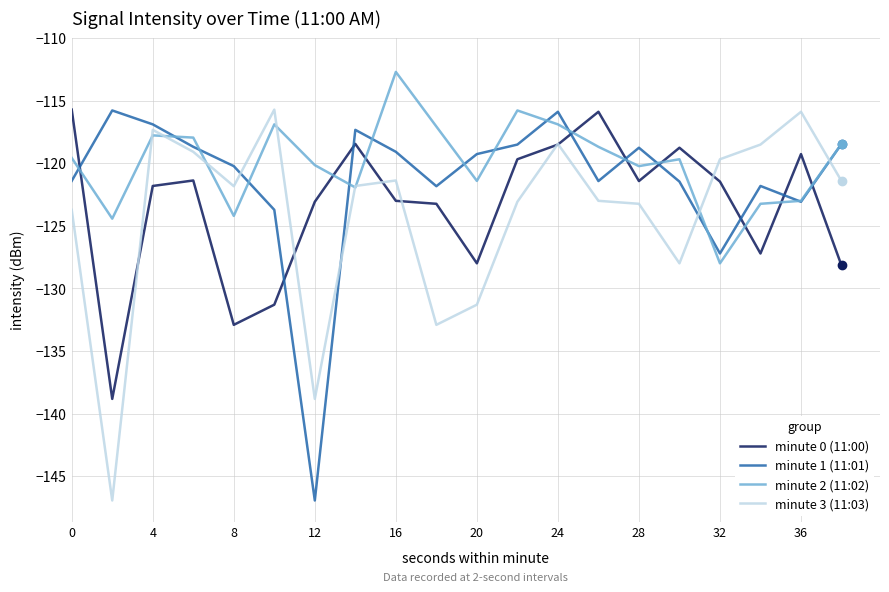

True or false: minute 1 (11:01) and minute 3 (11:03) intersect in this chart.

True